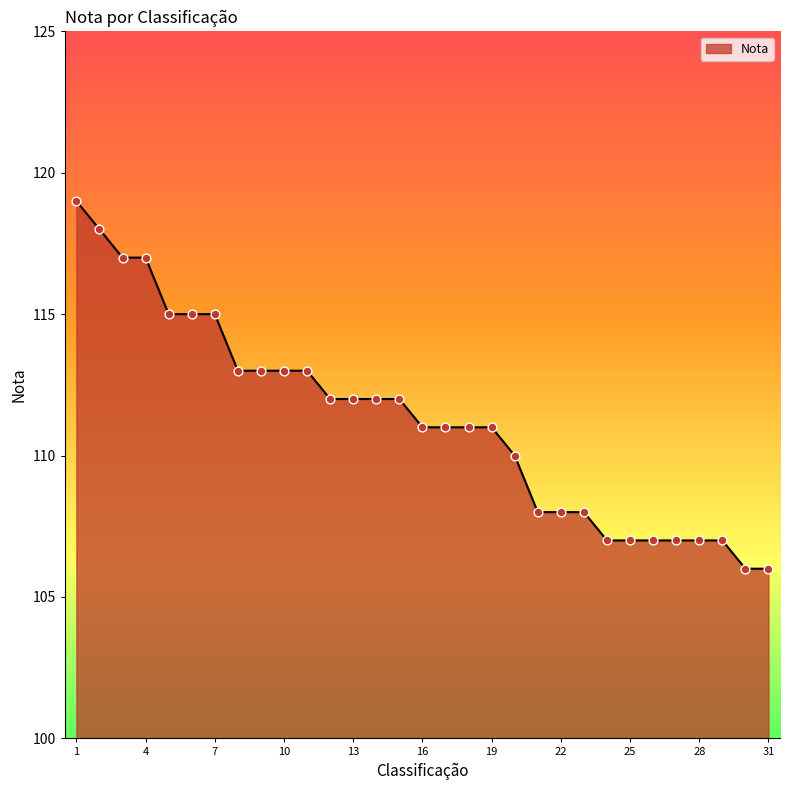

What is the minimum value shown in the chart?

106